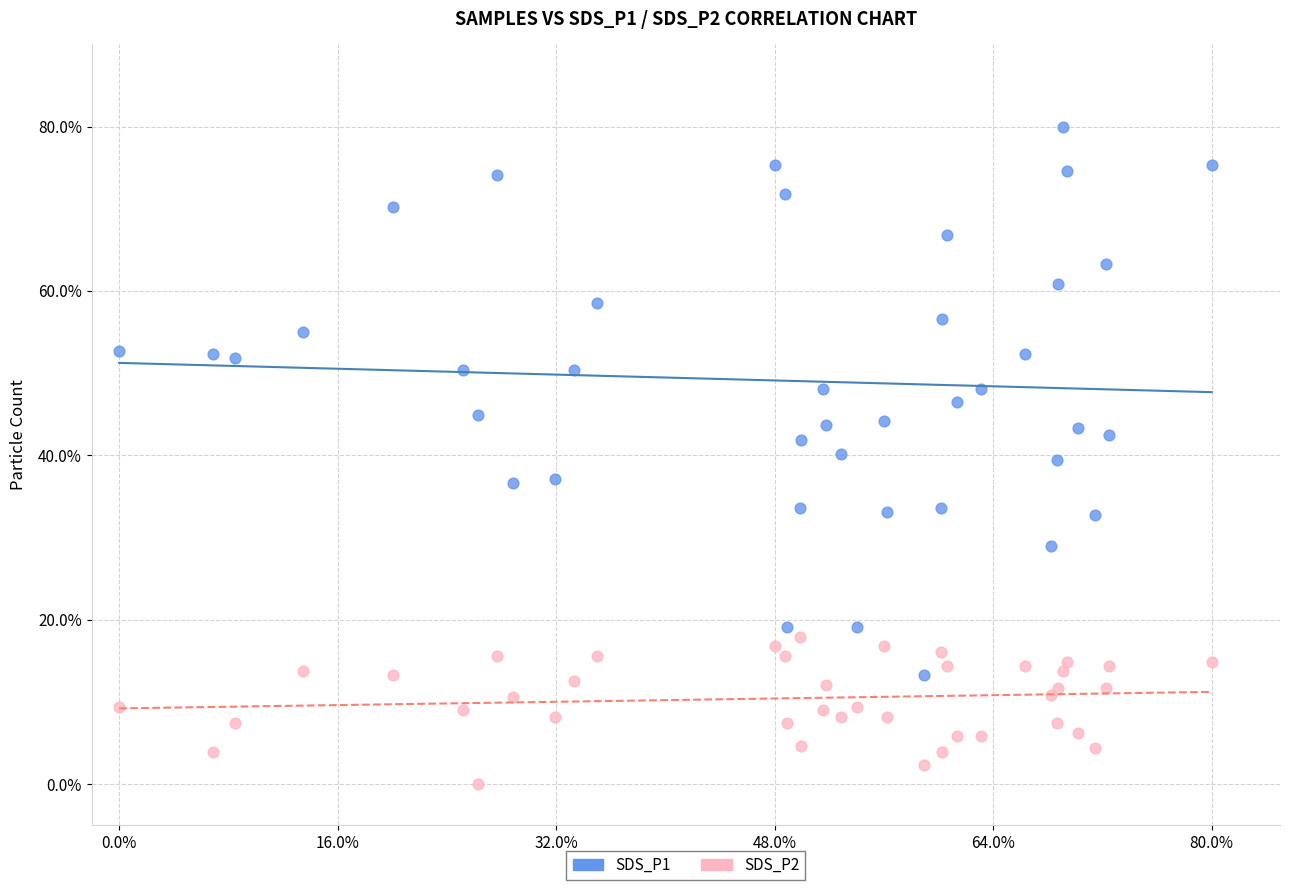

What are all the series names shown in the legend?

SDS_P1, SDS_P2